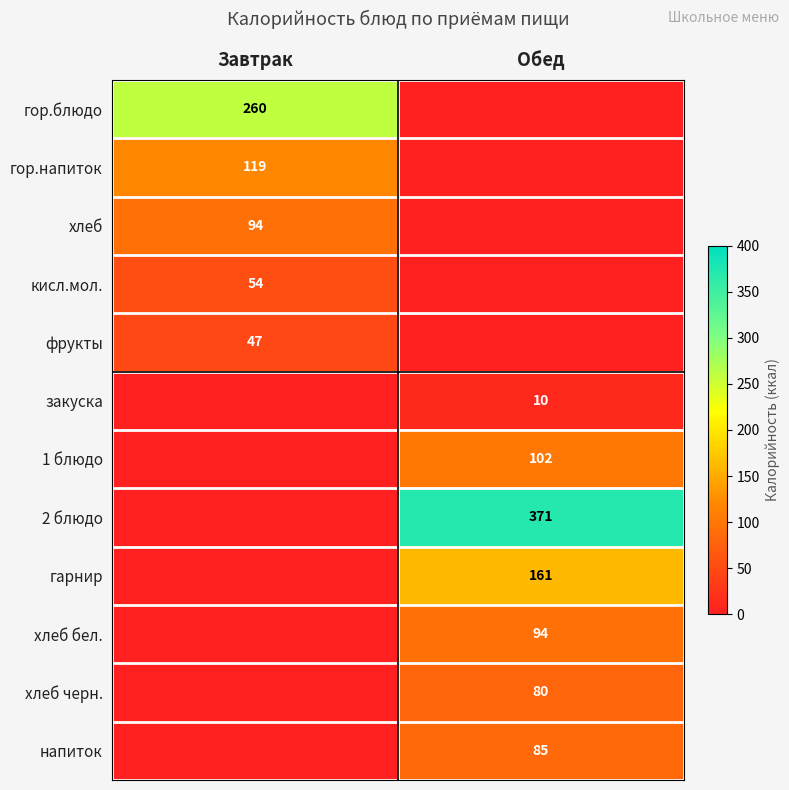

What is the total value across all series at Завтрак?

574